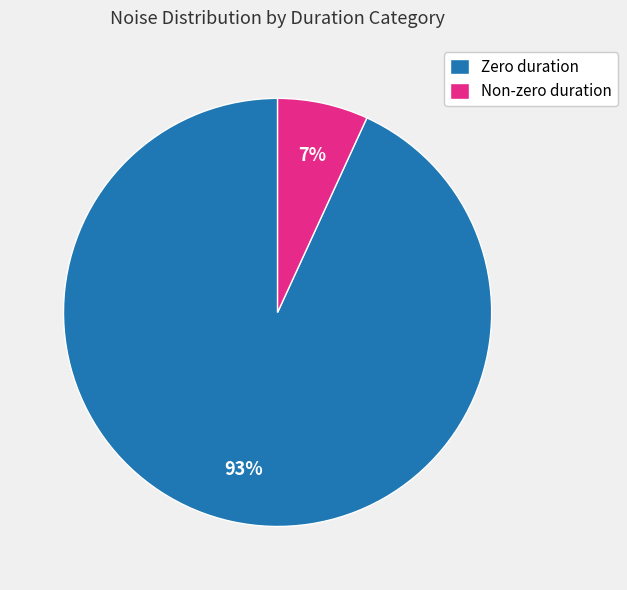

Is it true that Zero duration is 93% of the pie?

True